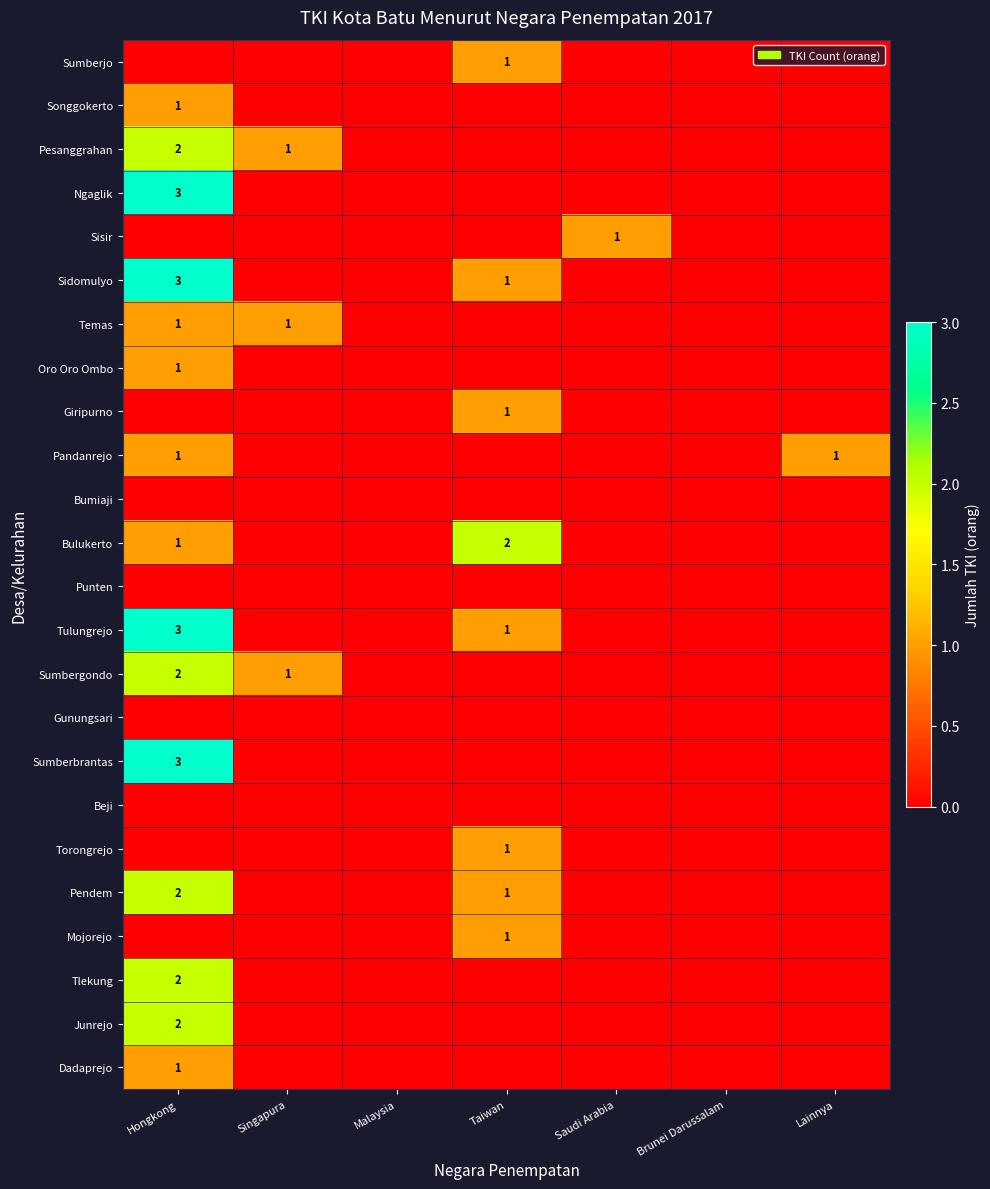

Is it true that Dadaprejo equals 1 at Hongkong?

True